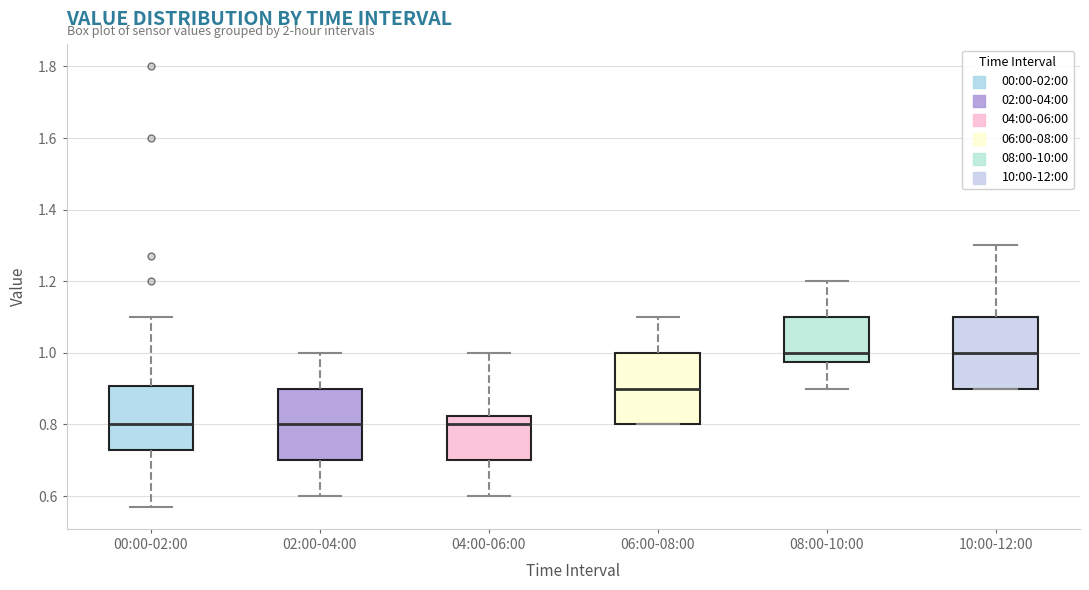

Reading left to right, read every box against the y-axis: the position of its median line, the range the box covers, and the ends of its whiskers. The values are not printed on the chart, so give them approximately, as read against the axis.

00:00-02:00: median 0.80, box 0.74 to 0.90, whiskers 0.58 to 1.10
02:00-04:00: median 0.80, box 0.70 to 0.90, whiskers 0.60 to 1.00
04:00-06:00: median 0.80, box 0.70 to 0.82, whiskers 0.60 to 1.00
06:00-08:00: median 0.90, box 0.80 to 1.00, whiskers 0.80 to 1.10
08:00-10:00: median 1.00, box 0.98 to 1.10, whiskers 0.90 to 1.20
10:00-12:00: median 1.00, box 0.90 to 1.10, whiskers 0.90 to 1.30